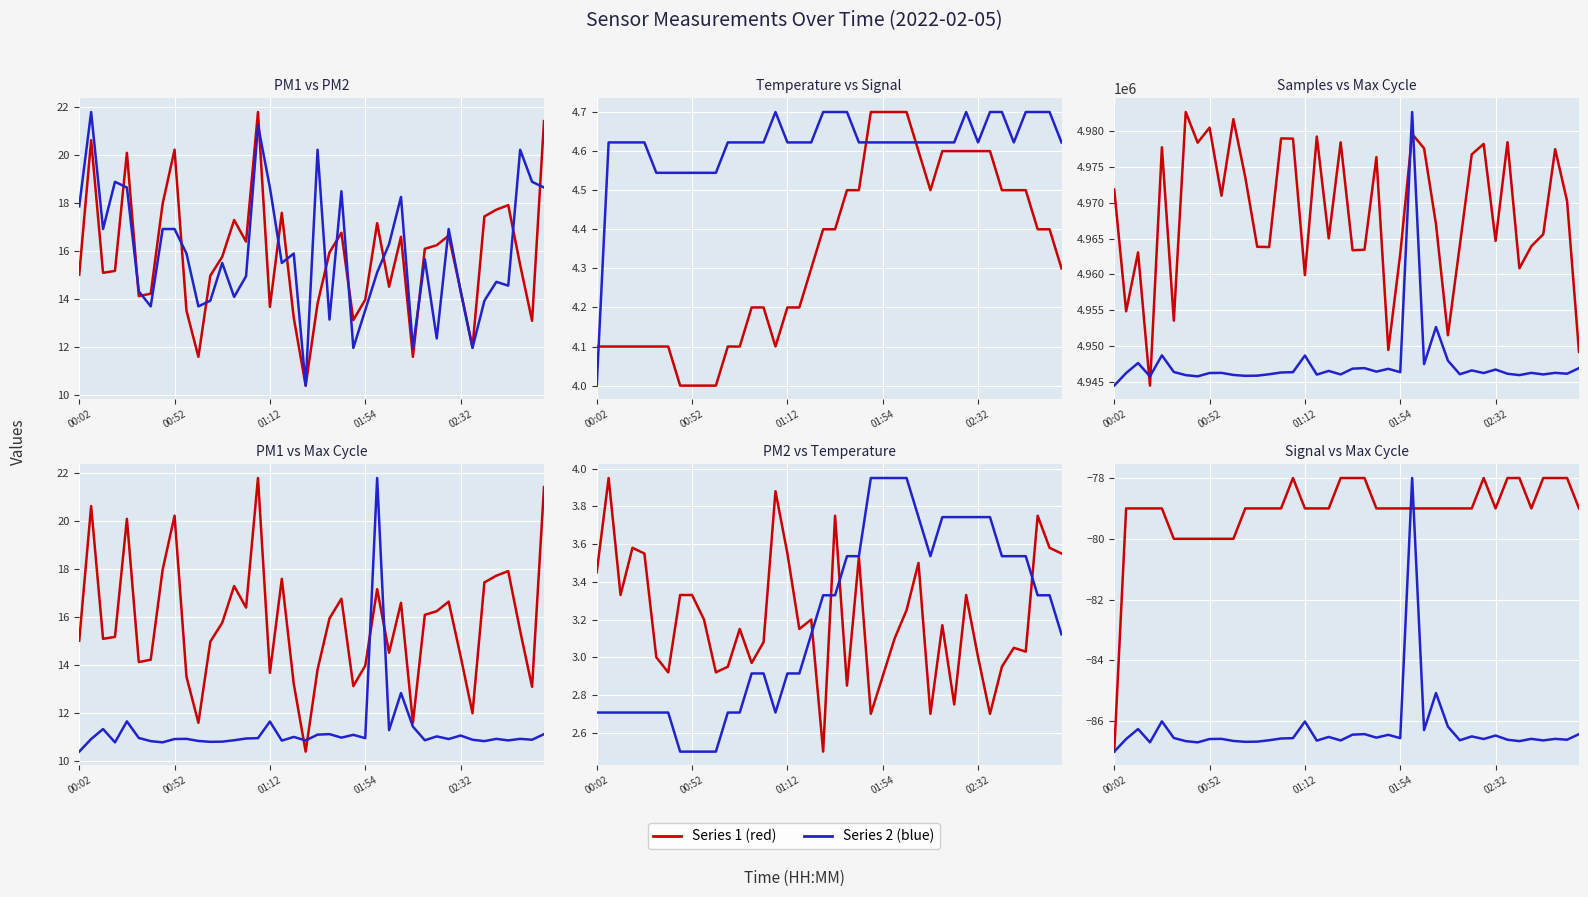

What is the value of the SDS P2 point at the 12th from the left?

3.0